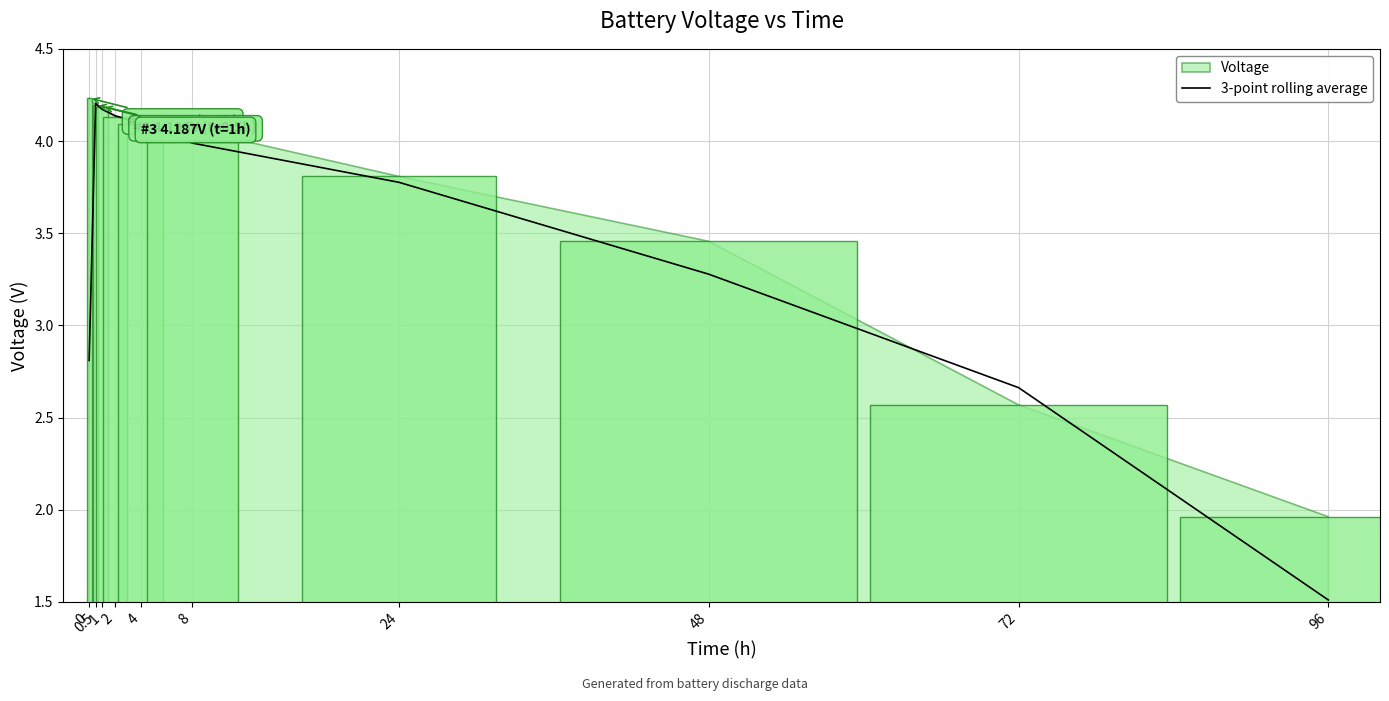

Is it true that the value at 1 is 5.9?

False